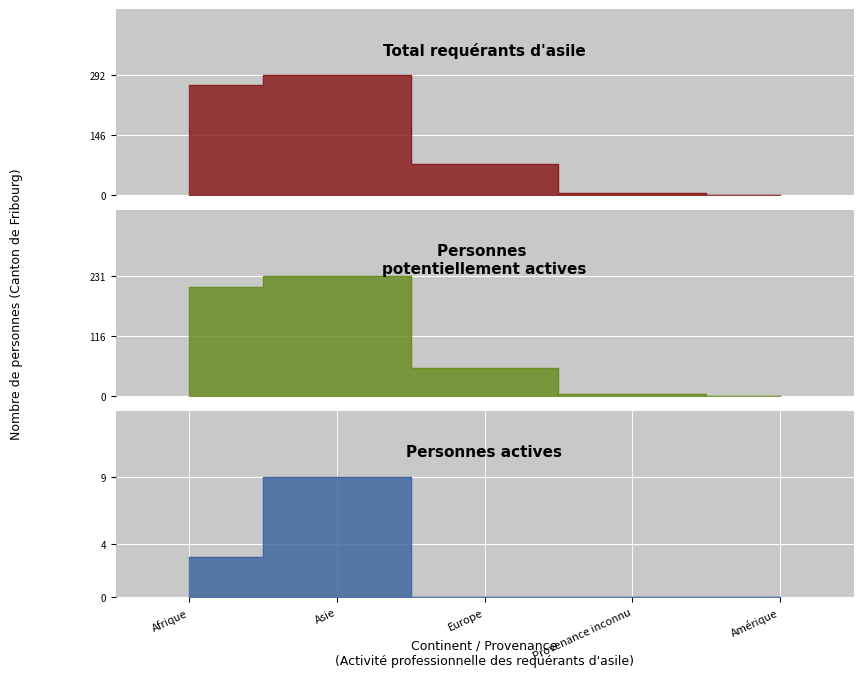

Reading right to left, extract all data points from this chart.

Total requérants d'asile: 1	6	76	292	267
Personnes potentiellement actives: 1	4	54	231	210
Personnes actives: 0	0	0	9	3